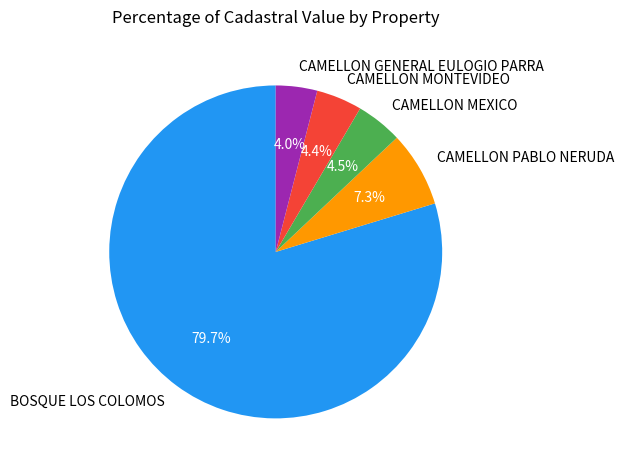

What is the largest slice in the pie chart?

BOSQUE LOS COLOMOS